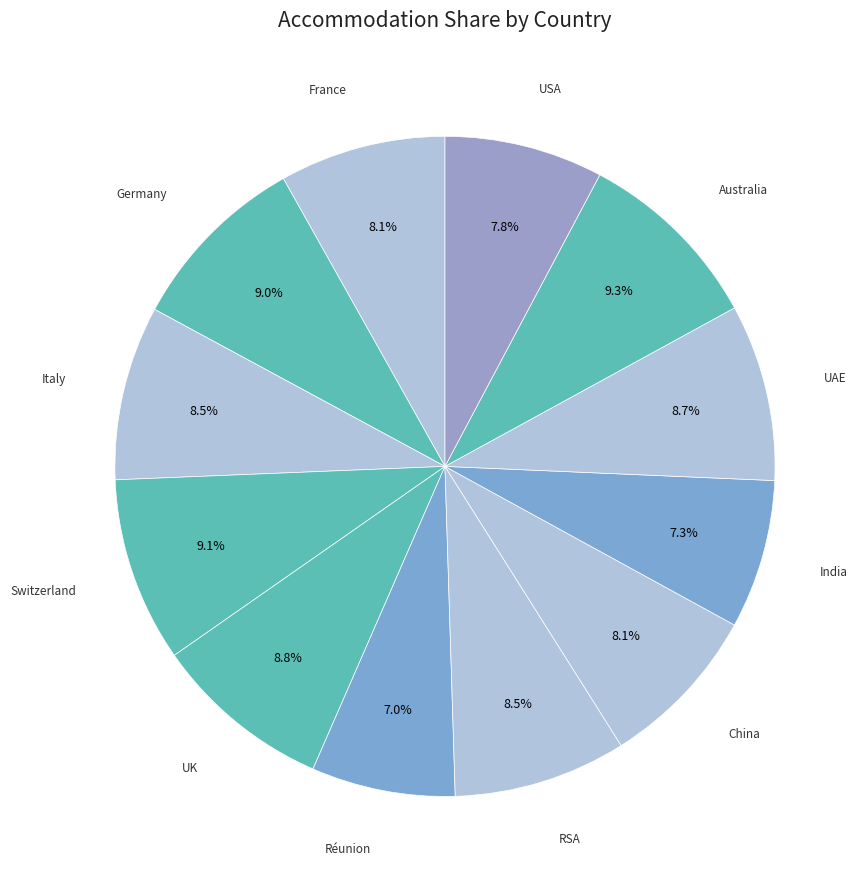

What percentage is NOT represented by India?

92.7%